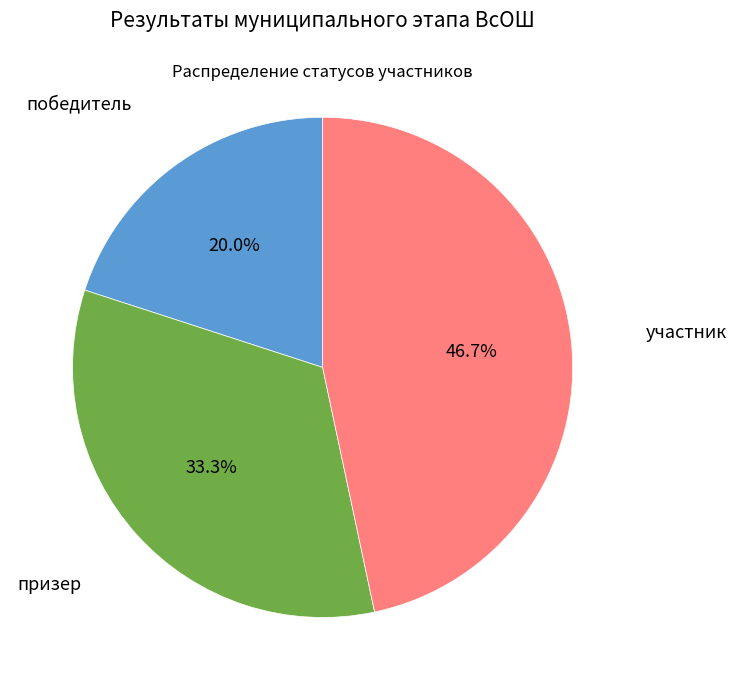

How many slices are in this pie chart?

3